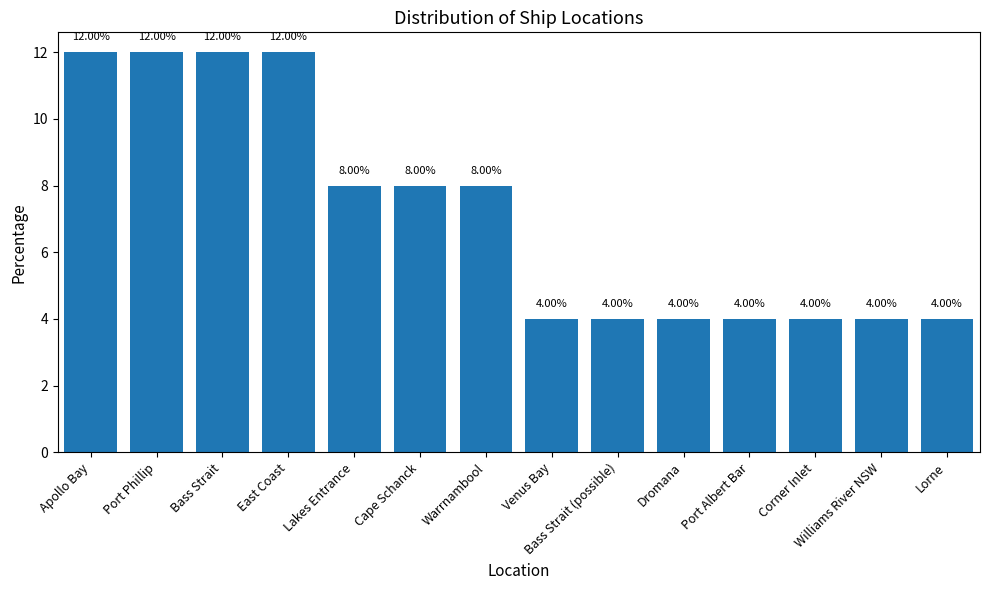

Approximately how many times larger is the value at Williams River NSW compared to Venus Bay?

1.0